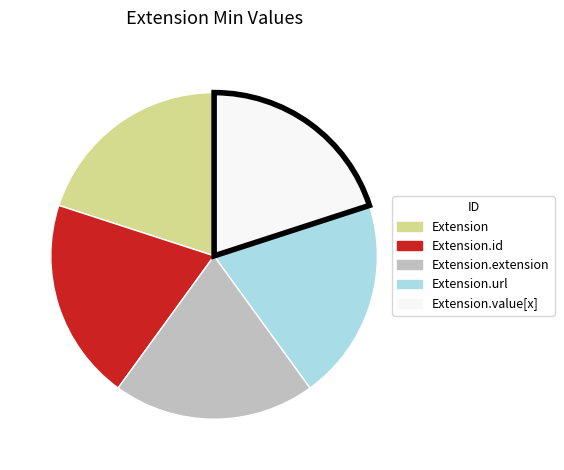

Does any single category account for the majority?

No